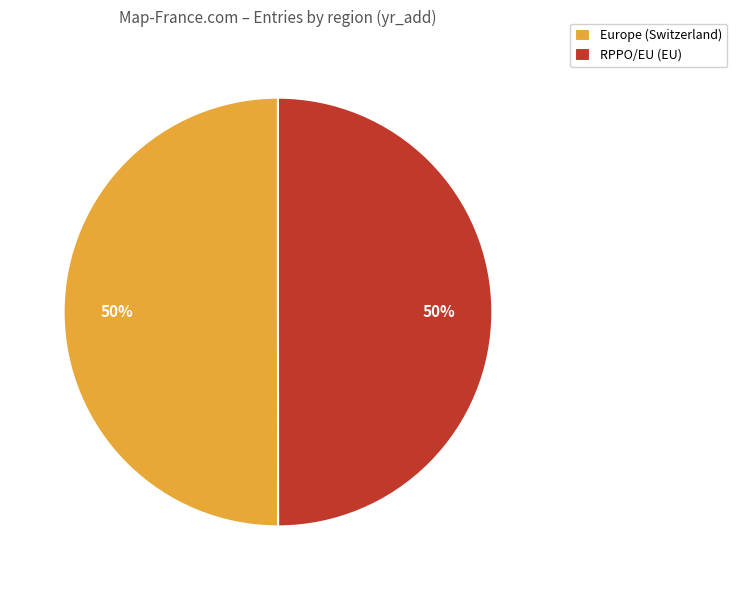

Do Europe (Switzerland) and RPPO/EU (EU) together represent more than half of the pie?

Yes